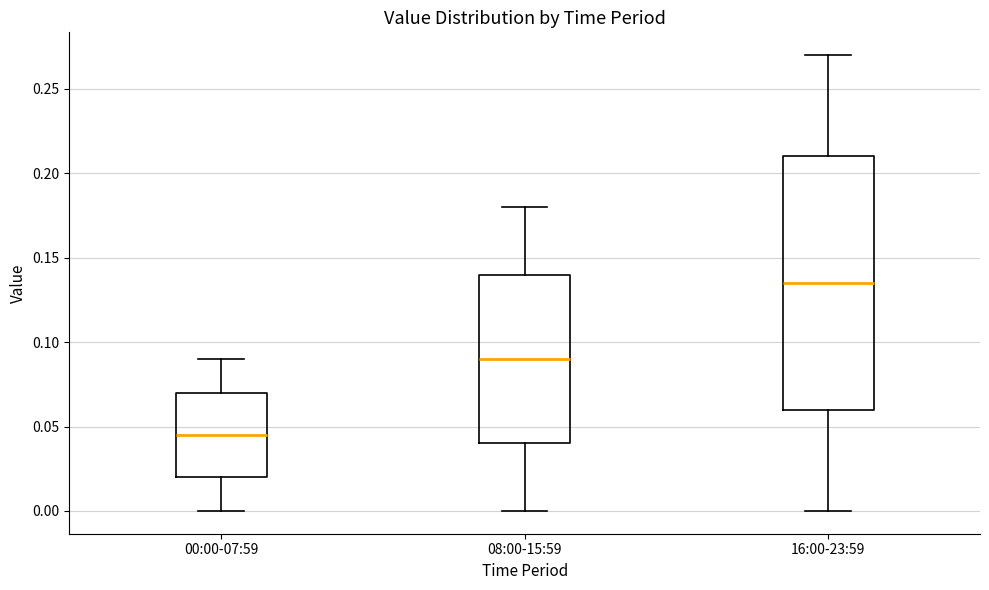

Reading left to right, transcribe this box plot: for each box, give where its median line is, the range the box spans, and where its two whiskers end, as read against the y-axis. The values are not printed on the chart, so give them approximately, as read against the axis.

00:00-07:59: median 0.045, box 0.020 to 0.070, whiskers 0.000 to 0.090
08:00-15:59: median 0.090, box 0.040 to 0.140, whiskers 0.000 to 0.180
16:00-23:59: median 0.135, box 0.060 to 0.210, whiskers 0.000 to 0.270